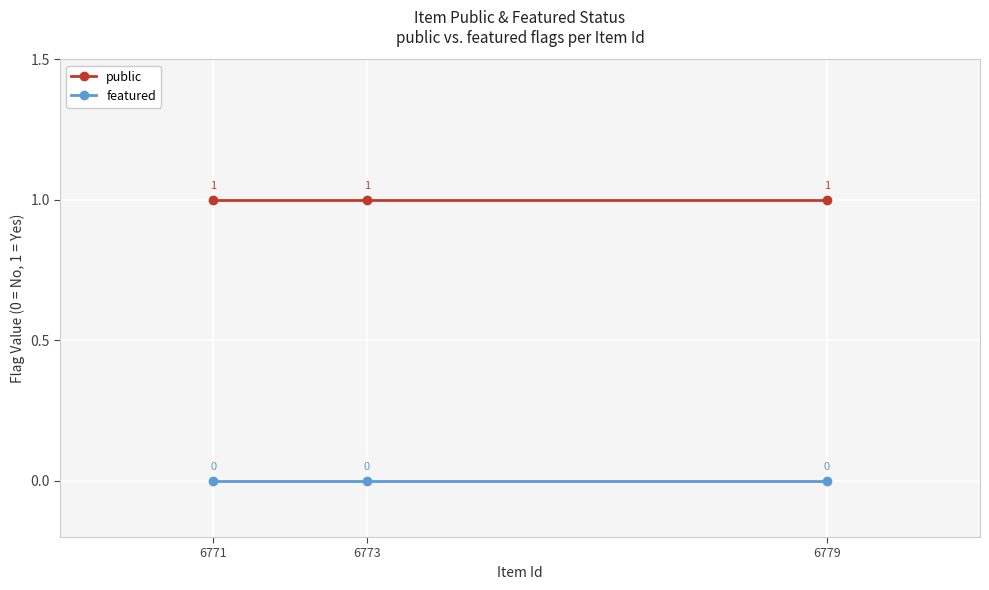

Is it true that featured equals 0 at 6771?

True